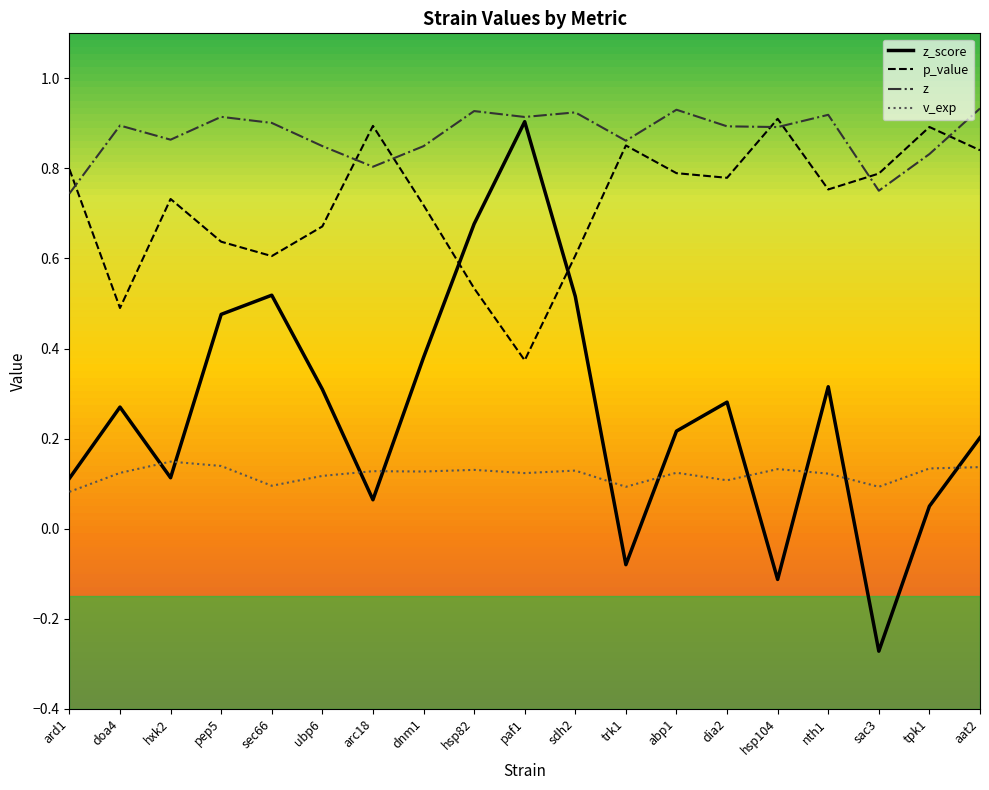

At which category does z_score reach its first local peak?

doa4